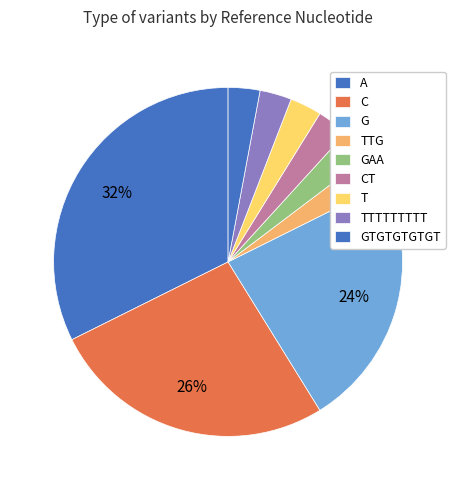

Is there any slice that represents more than half of the pie?

No